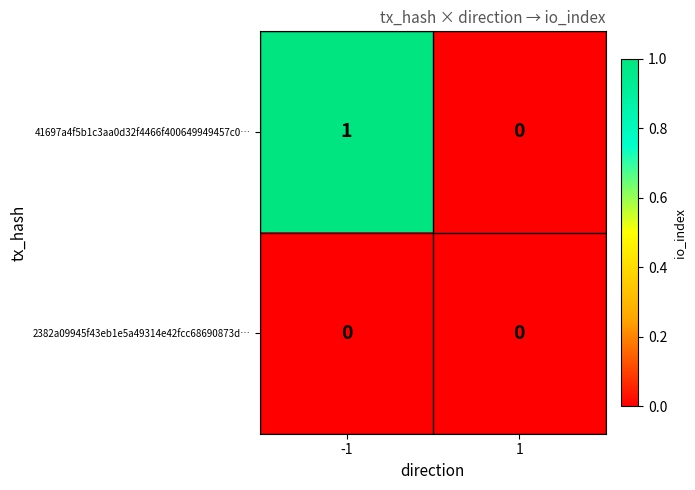

List the labels in order of 41697a4f5b1c3aa0d32f4466f400649949457c0… value, largest first.

-1, 1